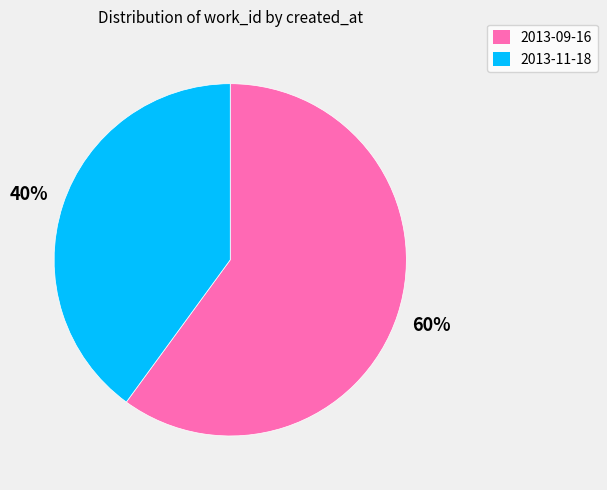

To the nearest percent, what percentage of the pie is 2013-11-18?

40%